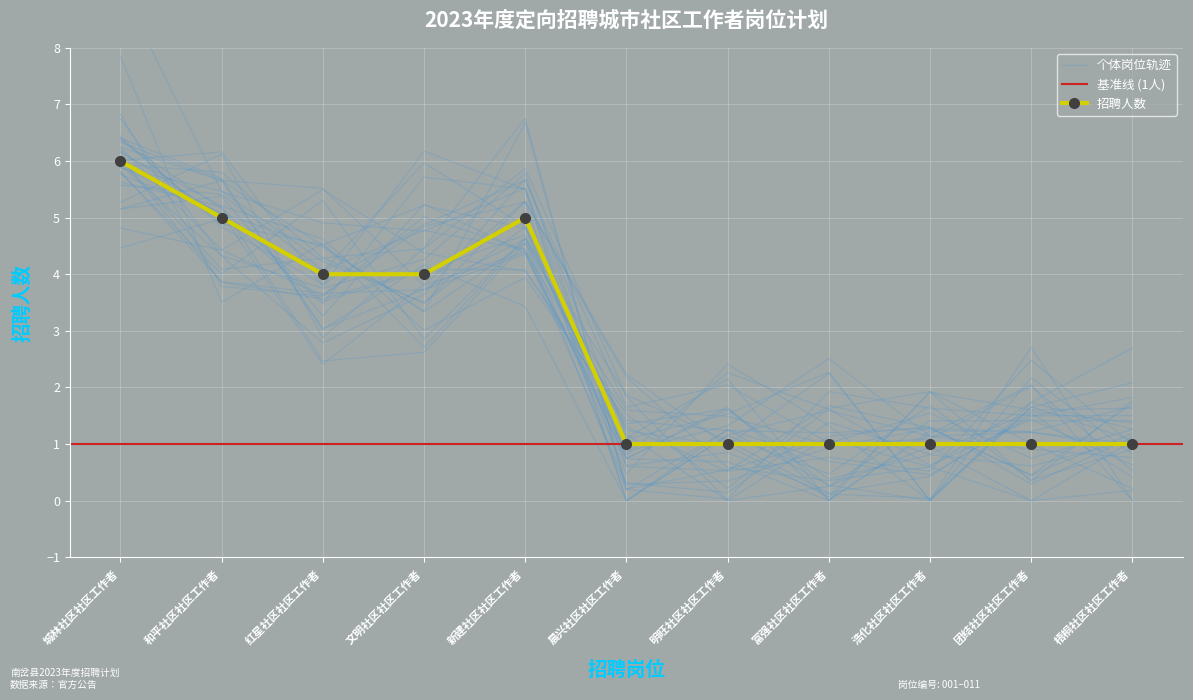

What is the difference between the maximum and second lowest values?

5